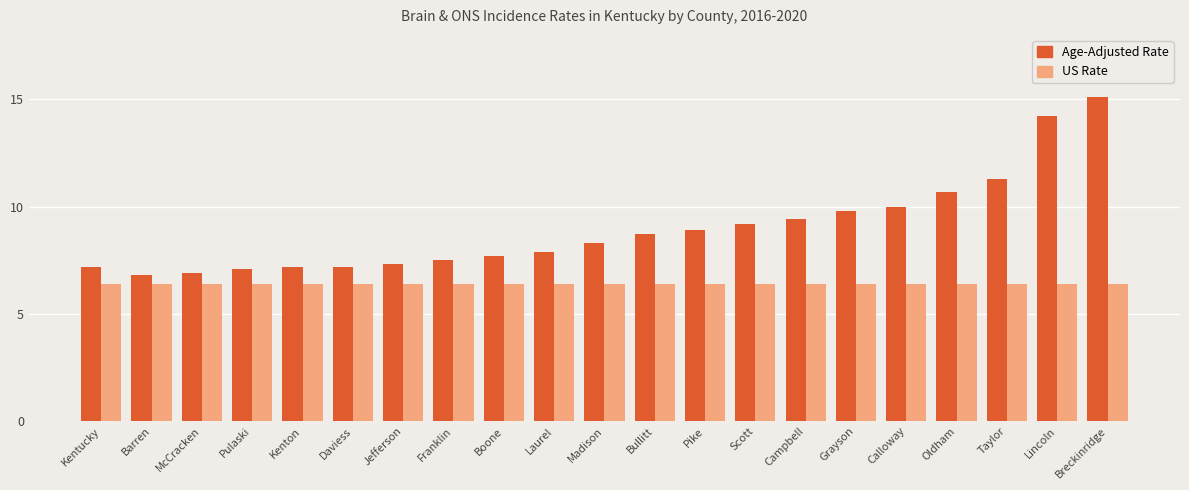

Does the chart contain any negative values?

No